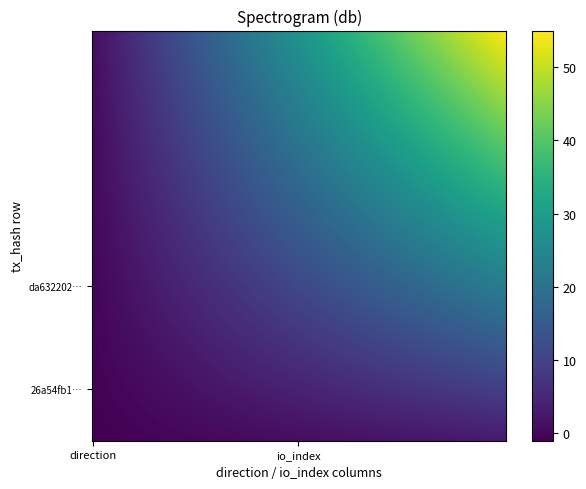

Between 1 and 0, which is larger?

1